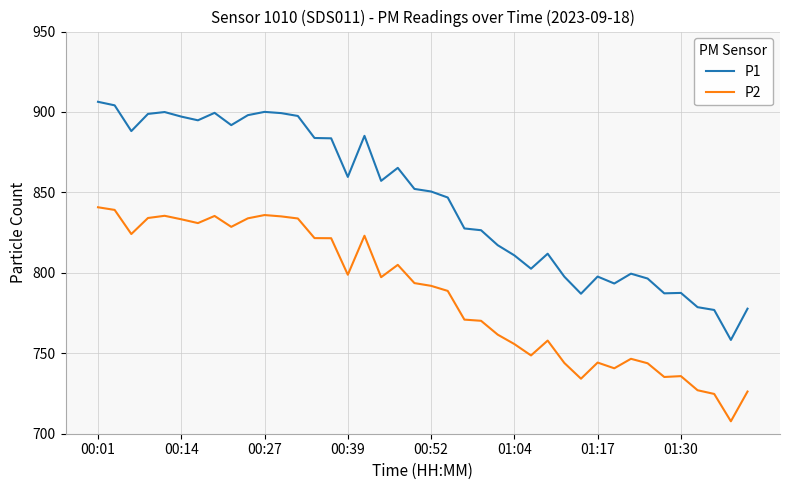

True or false: P2 and P1 cross at least once.

False